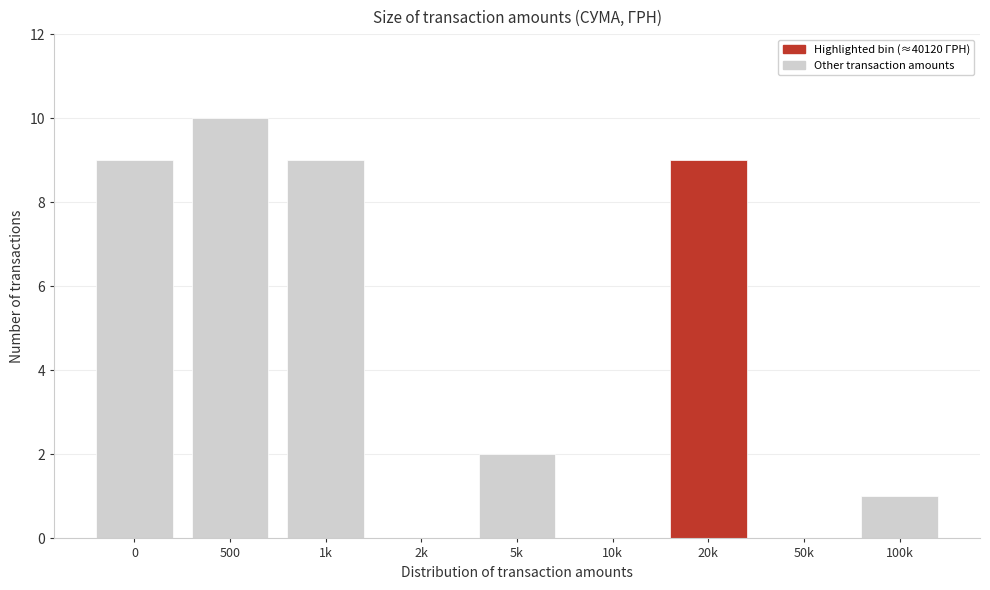

Reading right to left, what are all the values shown in this chart?

100k=1	50k=0	20k=9	10k=0	5k=2	2k=0	1k=9	500=10	0=9